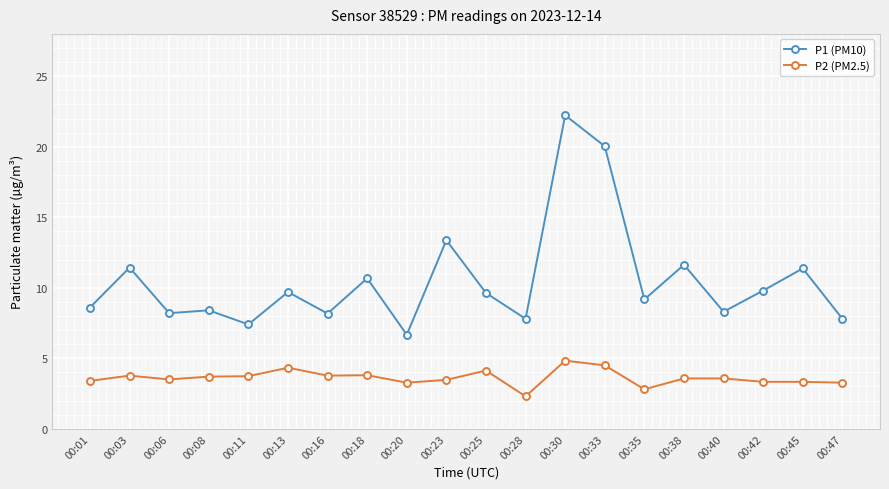

List the series in order of their overall mean, lowest first.

P2 (PM2.5), P1 (PM10)